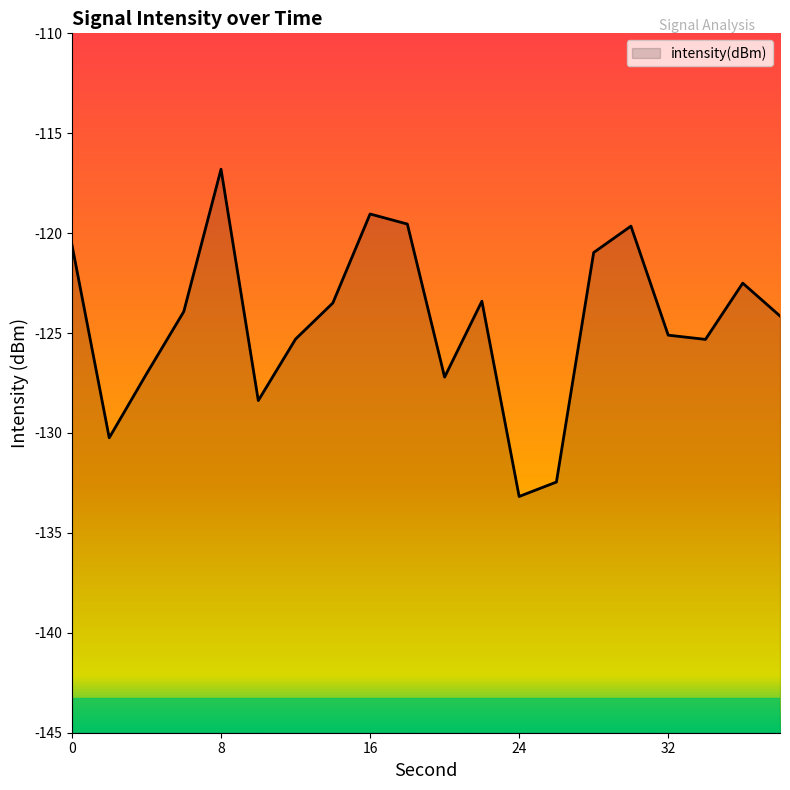

Reading left to right, transcribe all the data shown in this chart.

-120.6	-130.2	-127.0	-123.9	-116.8	-128.4	-125.3	-123.5	-119.0	-119.5	-127.2	-123.4	-133.2	-132.5	-121.0	-119.6	-125.1	-125.3	-122.5	-124.1